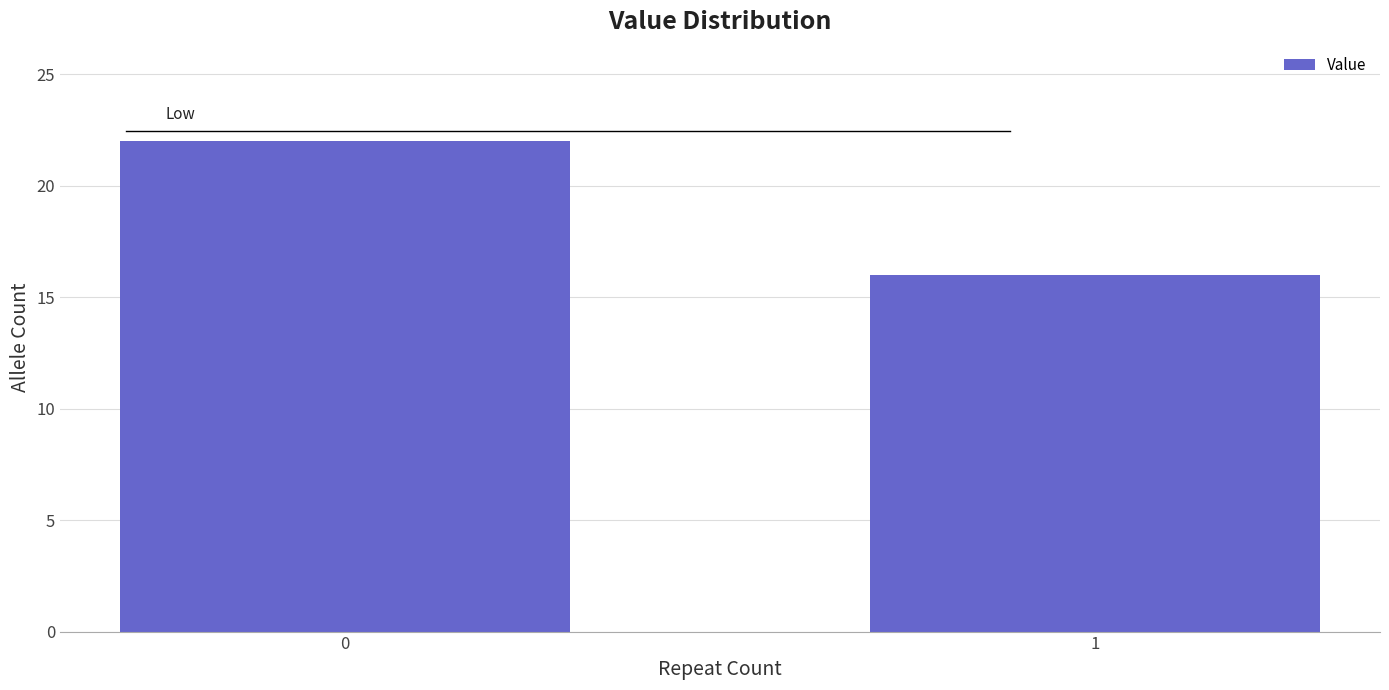

Reading left to right, transcribe all the data shown in this chart.

22	16